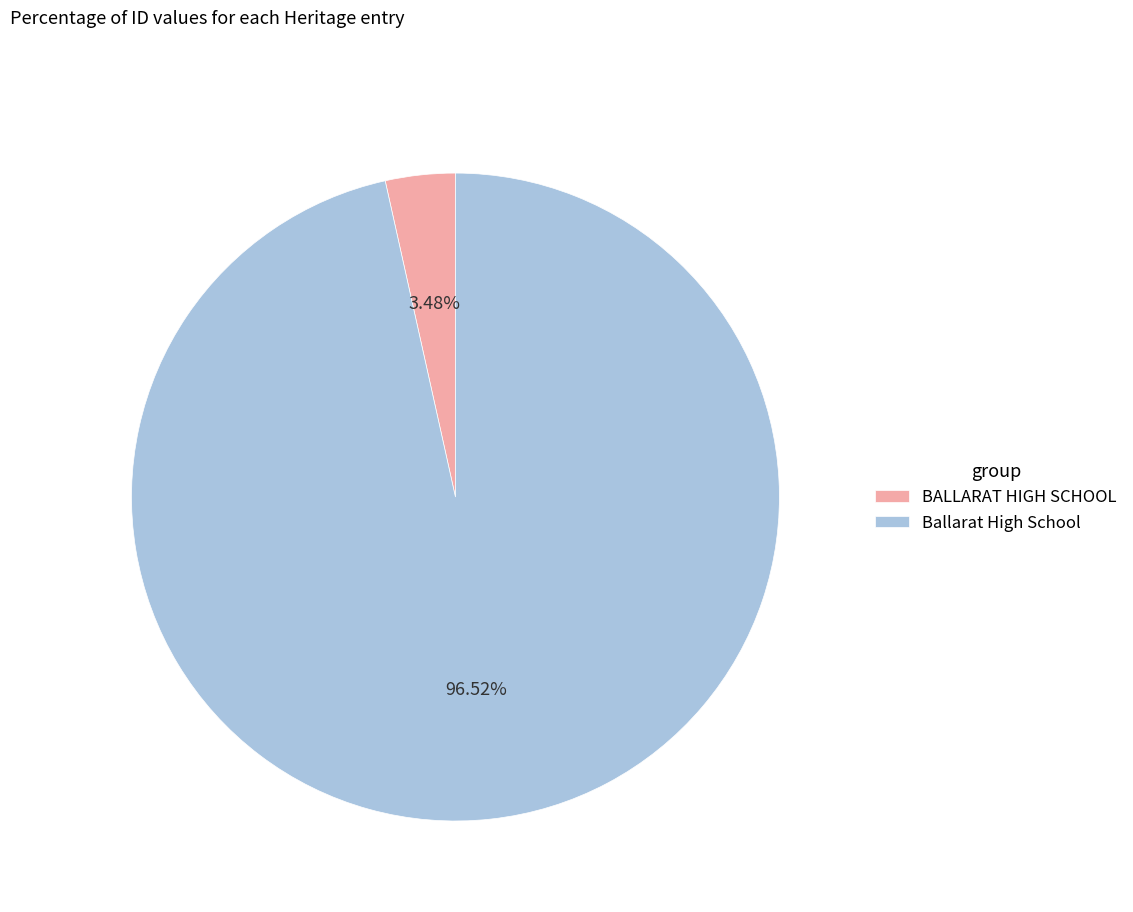

Approximately how many times larger is the value at Ballarat High School compared to BALLARAT HIGH SCHOOL?

27.7